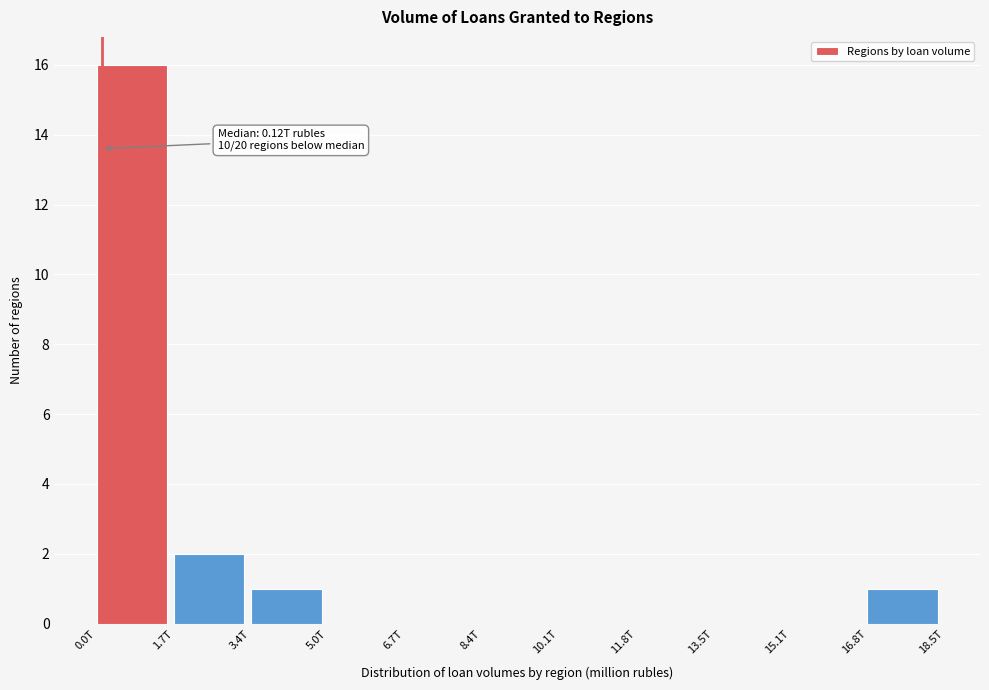

Reading left to right, transcribe all the data shown in this chart.

0.0T=16	1.7T=2	3.4T=1	5.0T=0	6.7T=0	8.4T=0	10.1T=0	11.8T=0	13.5T=0	15.1T=0	16.8T=1